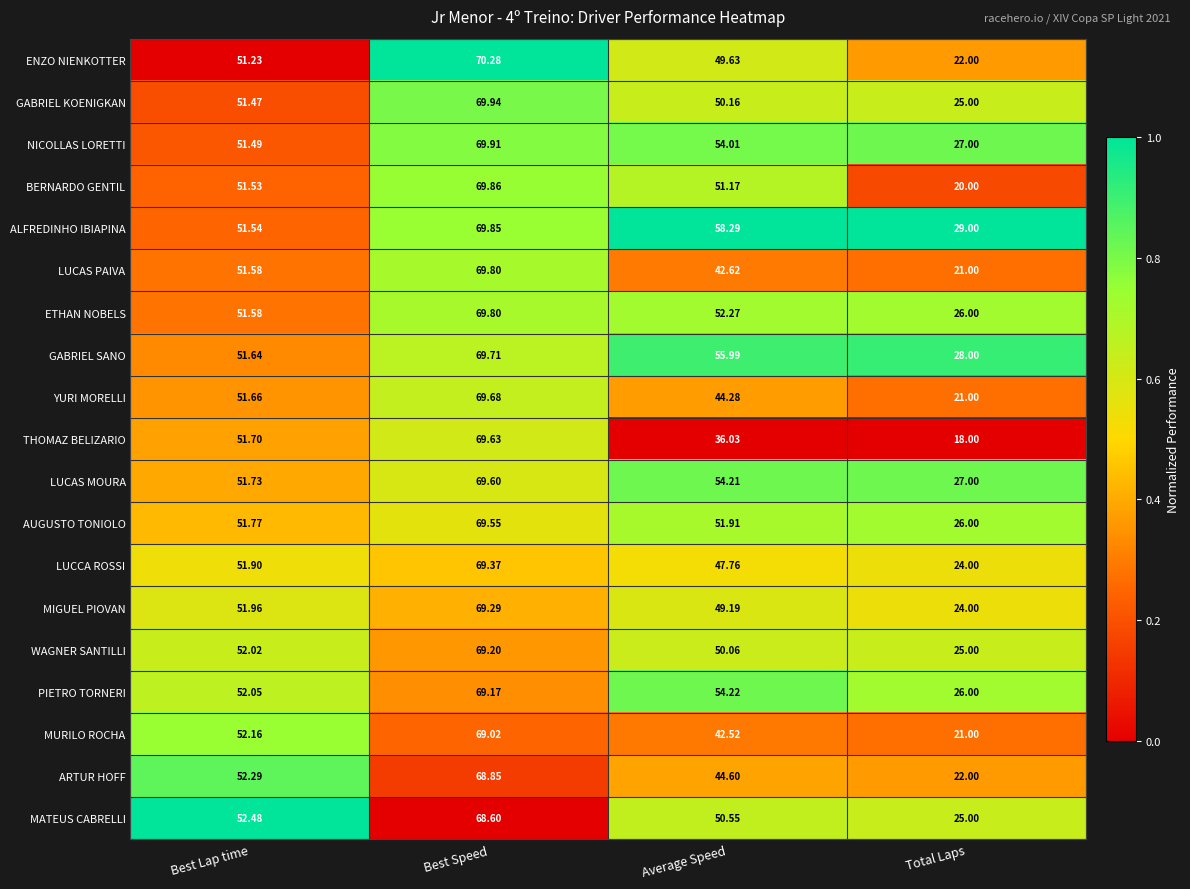

At which label does GABRIEL KOENIGKAN first exceed 51?

Best Lap time